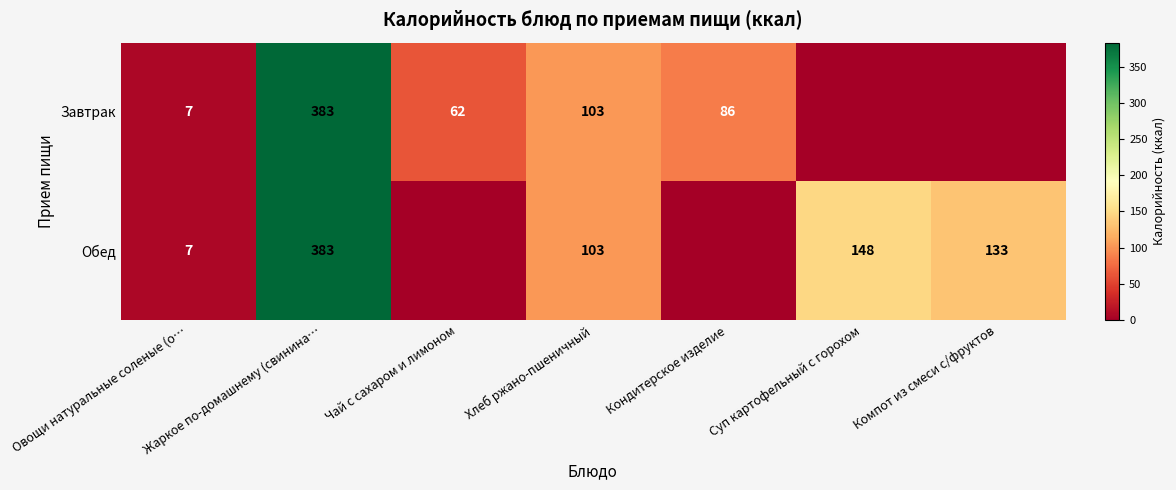

How many data points does each series have?

7